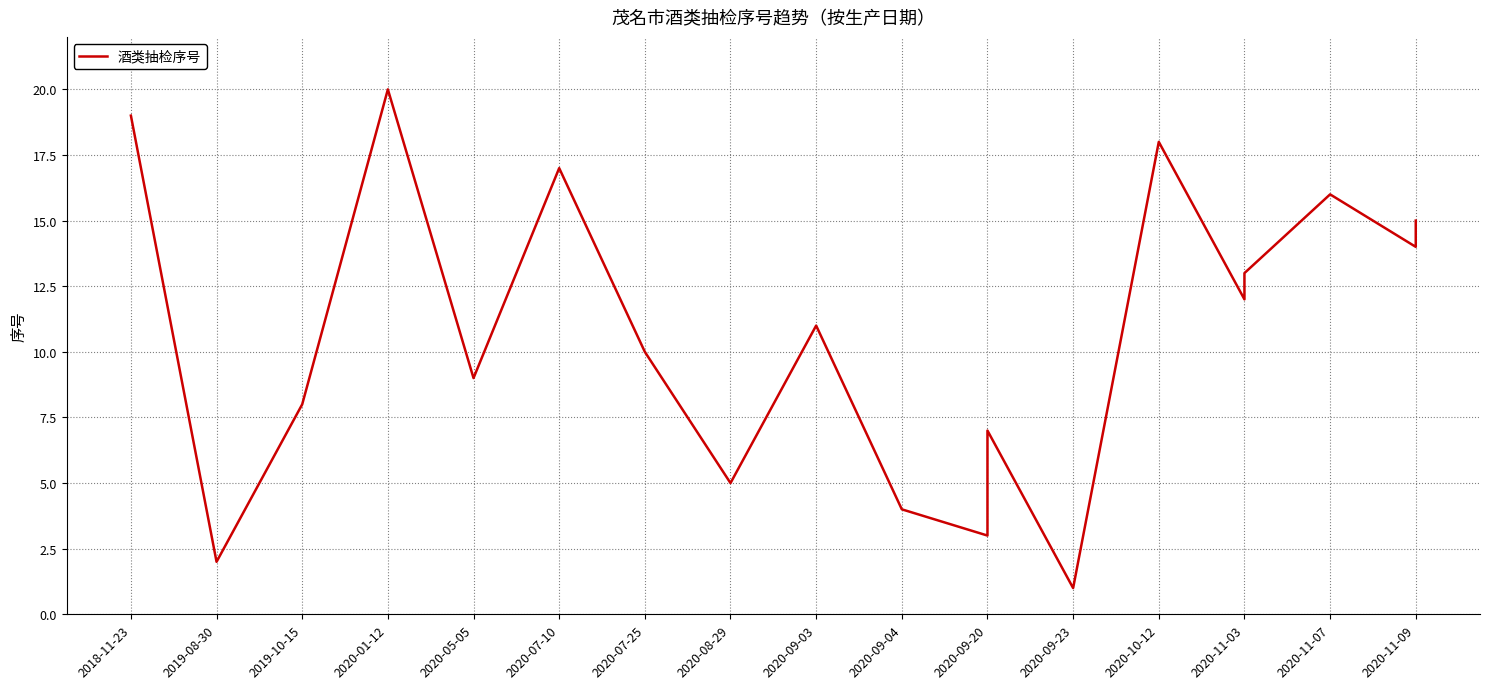

What is the difference between the second highest and minimum values?

18